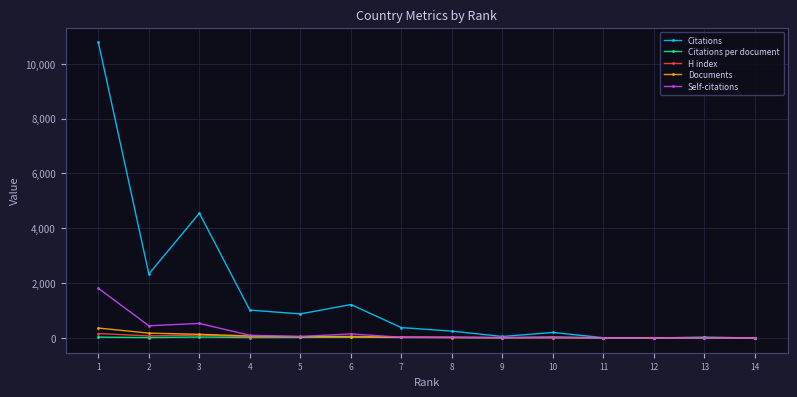

How many lines are shown in the chart?

5